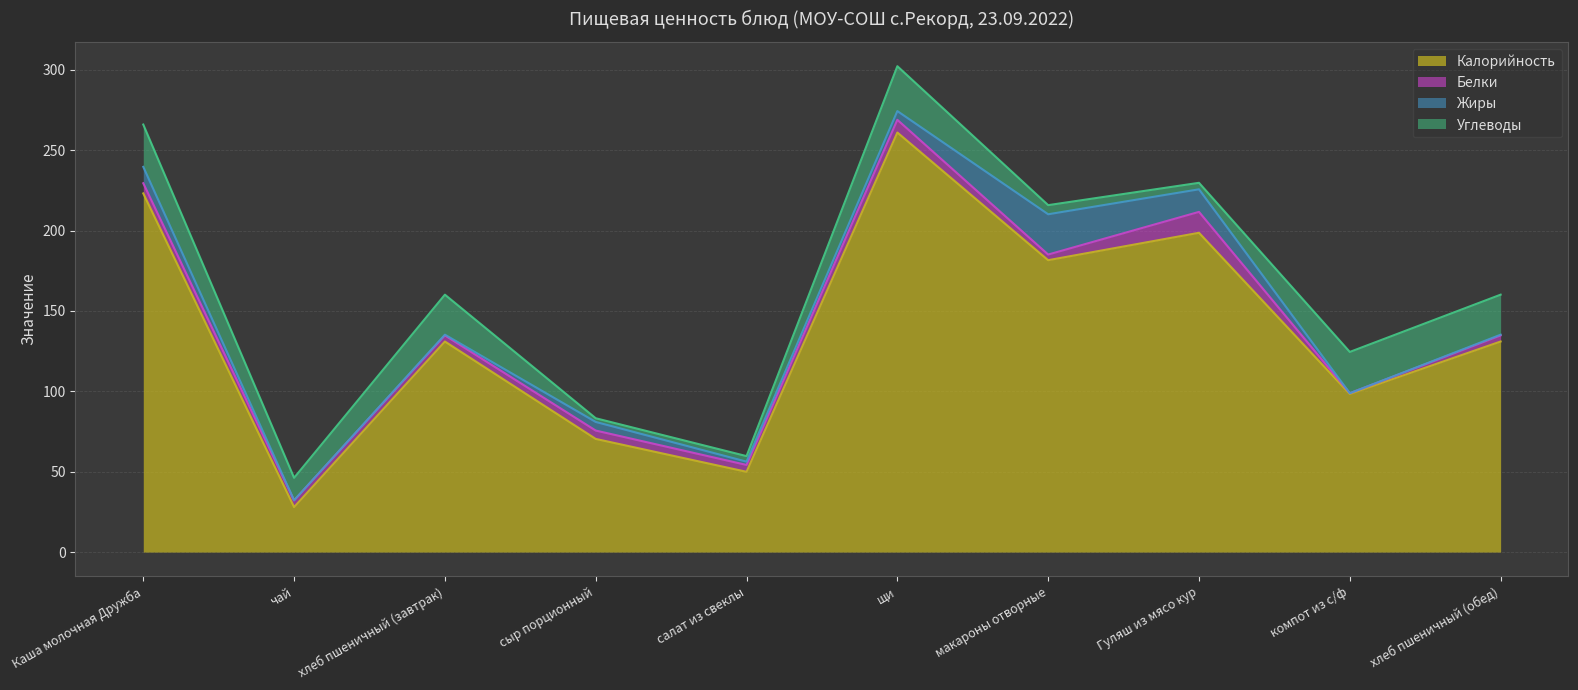

What is the label of the 8th point from the left?

Гуляш из мясо кур